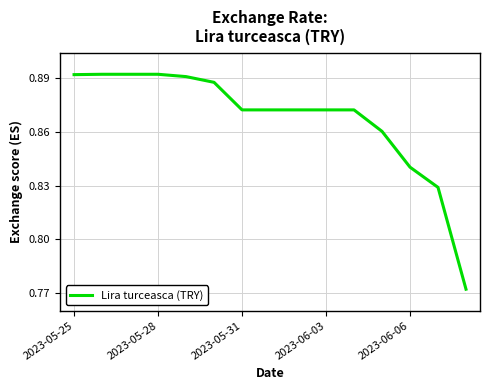

Is this an area chart (filled region under the line)?

No